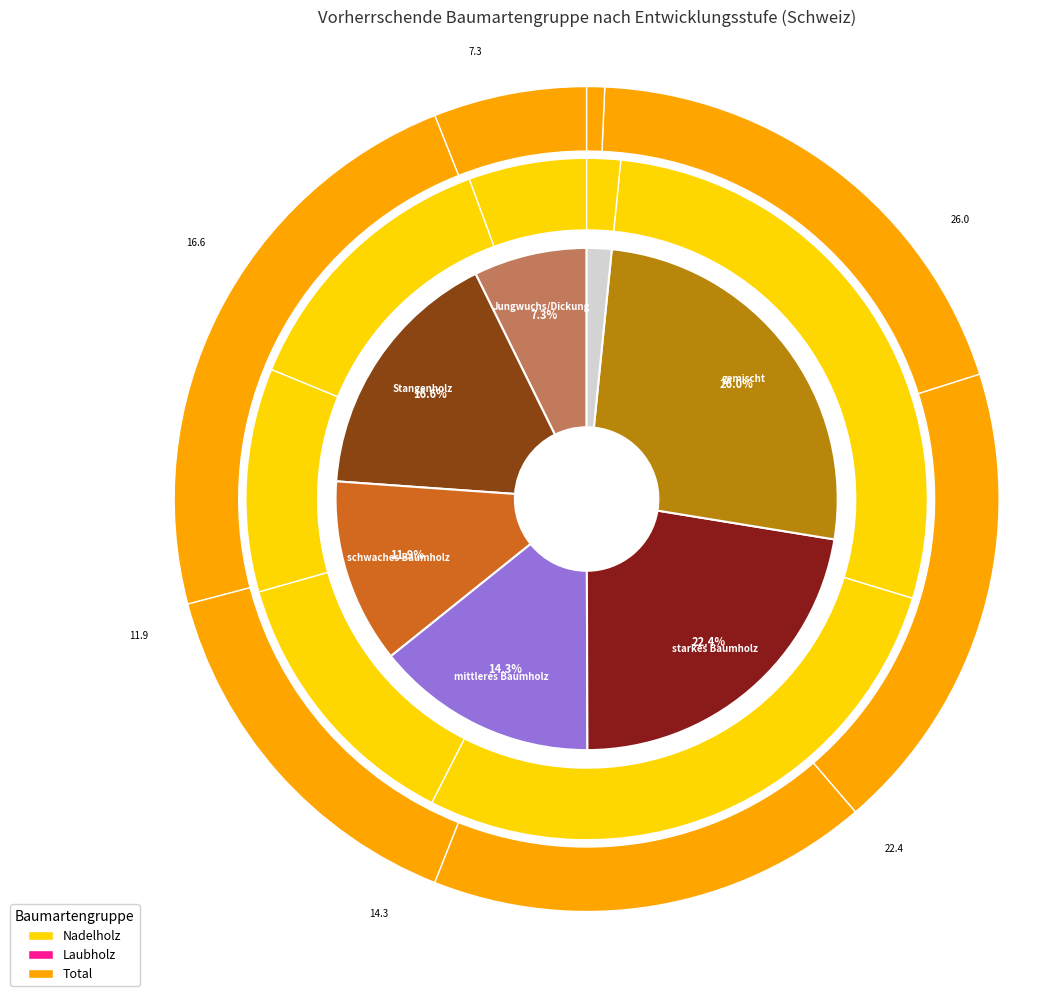

What is the smallest slice in the pie chart?

keine Angabe